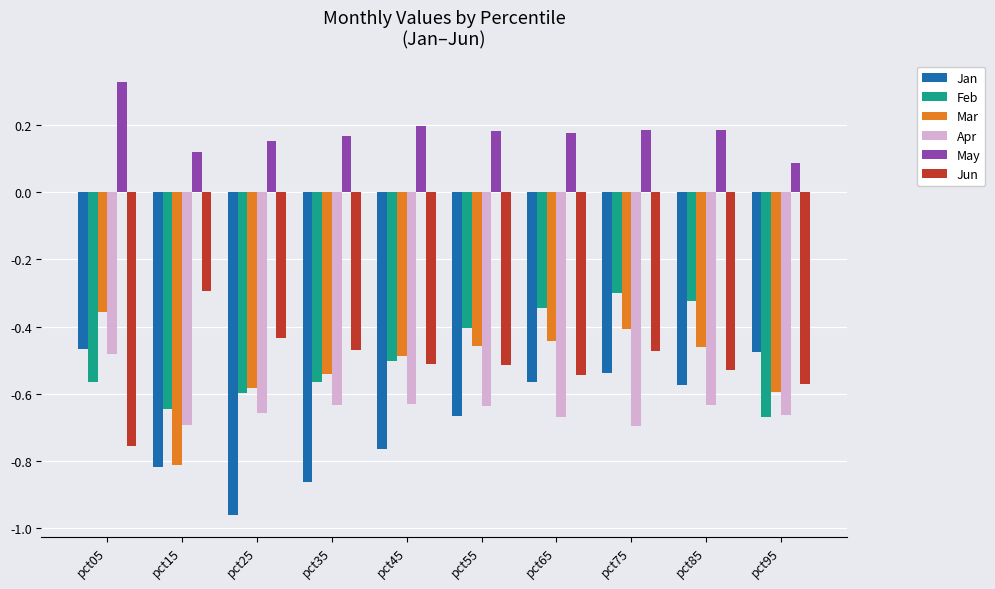

At which category does the chart reach its minimum across all series?

pct25